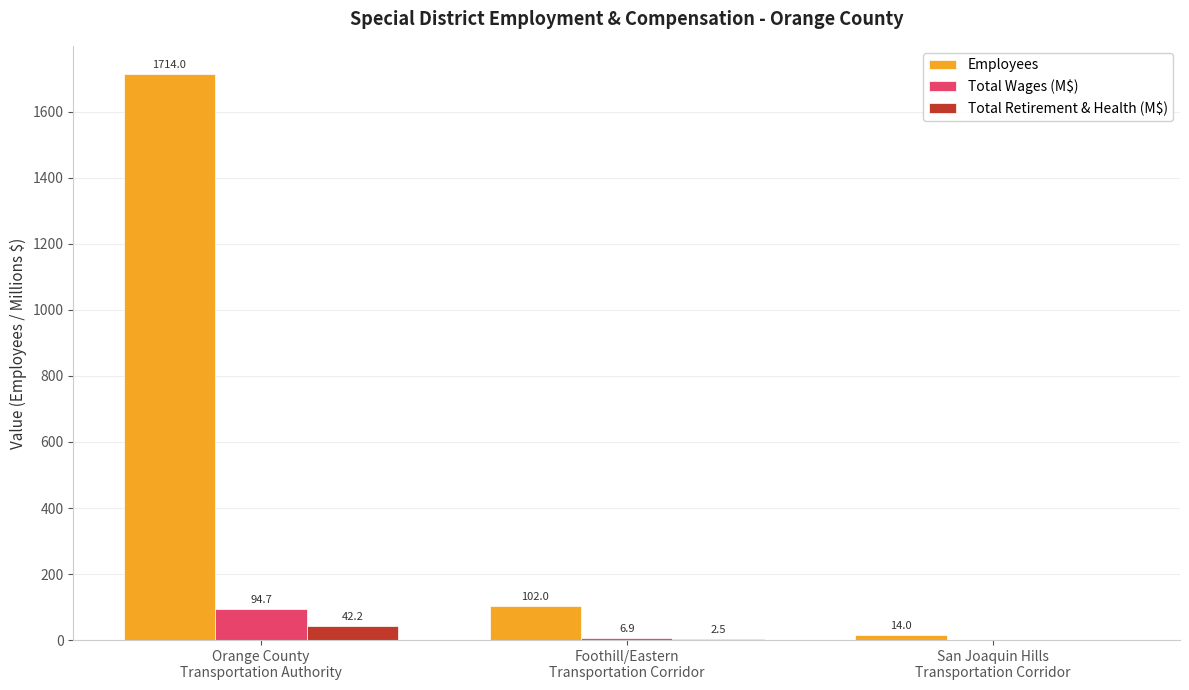

Are the bars grouped side by side (vs. stacked)?

Yes